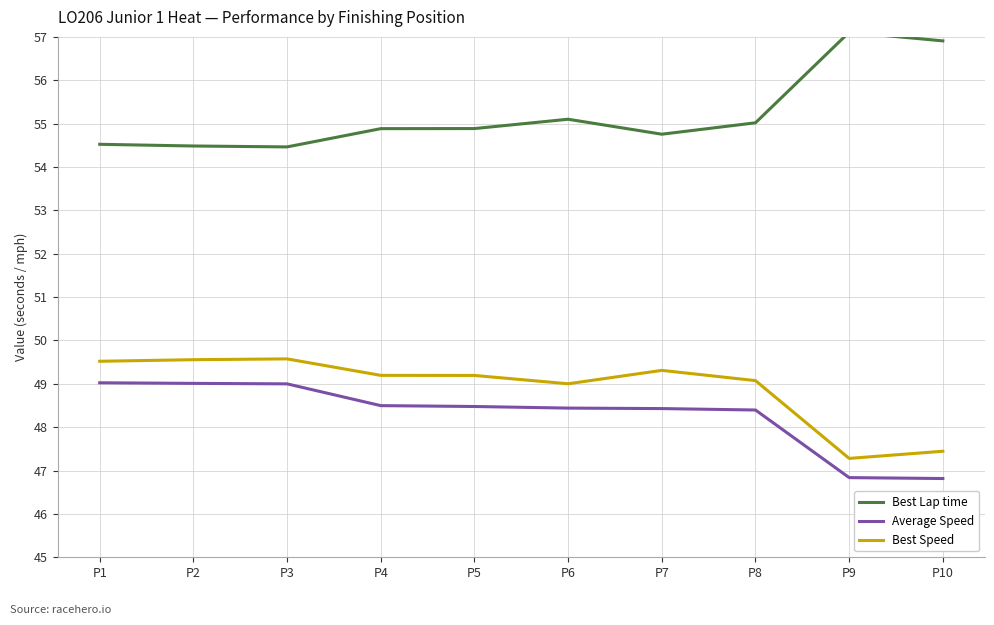

What is the sum of all Average Speed values?

482.9